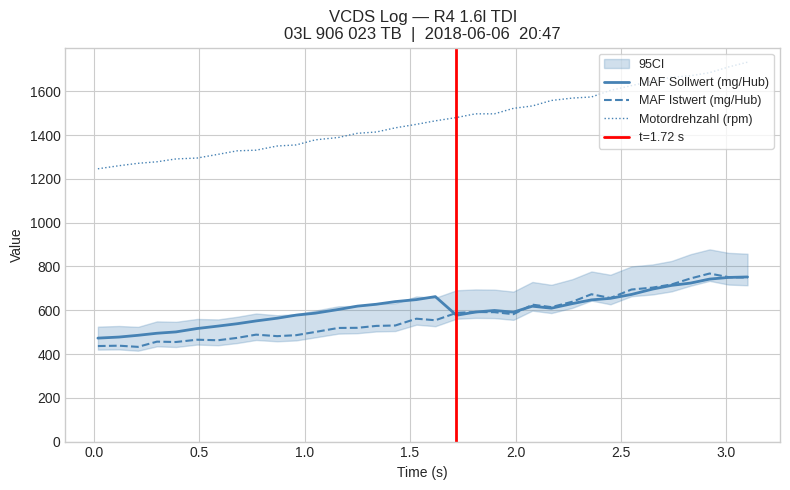

What is the minimum value for MAF Sollwert (mg/Hub)?

472.6